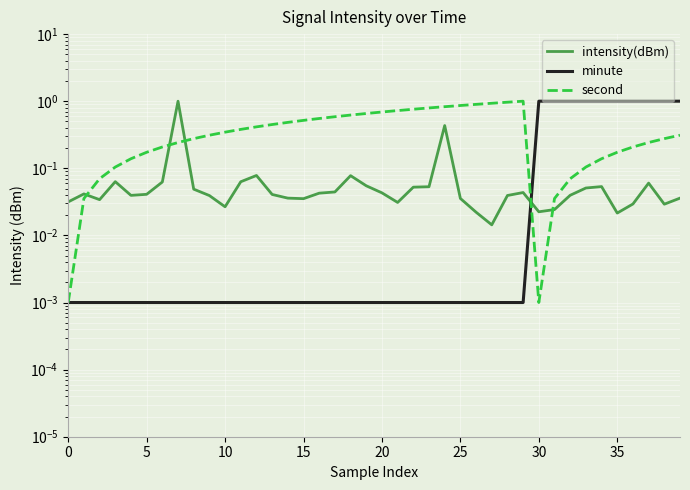

What is the sum of all intensity(dBm) values?

3.0